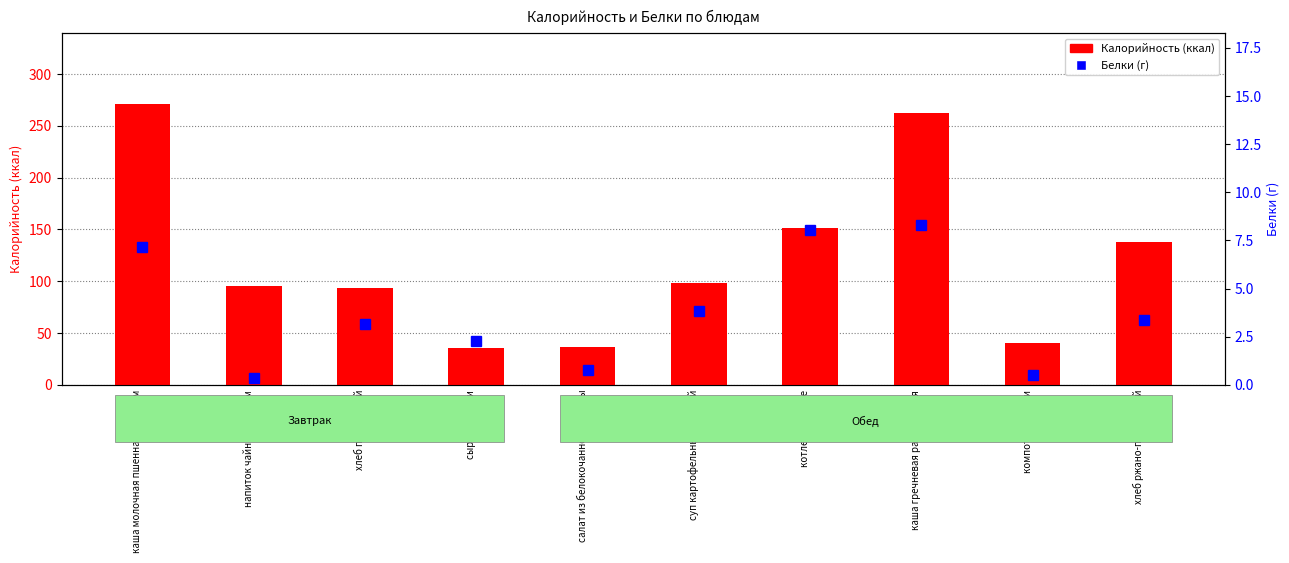

Reading left to right, what are all the values shown in this chart?

Калорийность: 271.4	95.0	93.5	36.0	36.2	98.6	151.0	262.5	40.0	137.9
Белки: 7.2	0.3	3.2	2.3	0.8	3.9	8.1	8.3	0.5	3.4